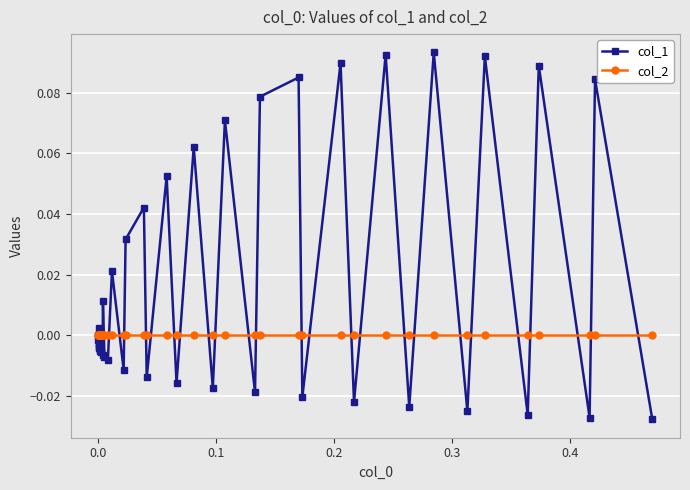

How many negative values does the col_1 series have?

23